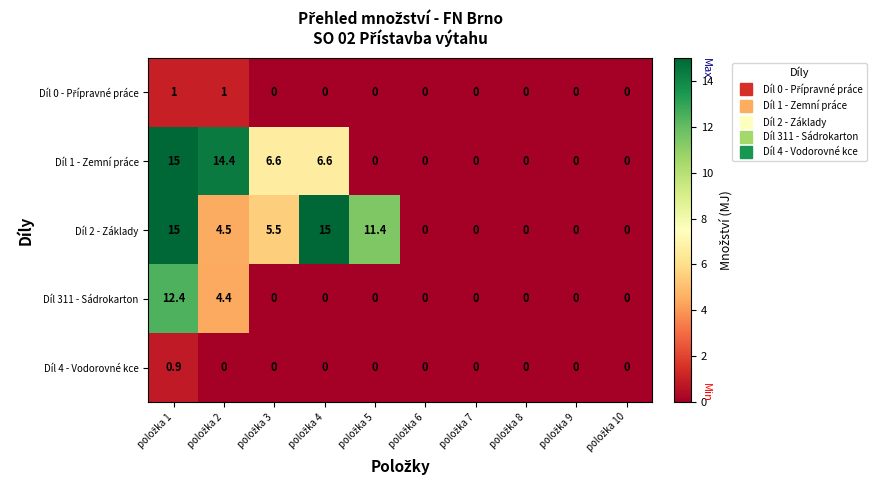

What is the difference between the maximum and minimum values in the Díl 1 - Zemní práce series?

15.0